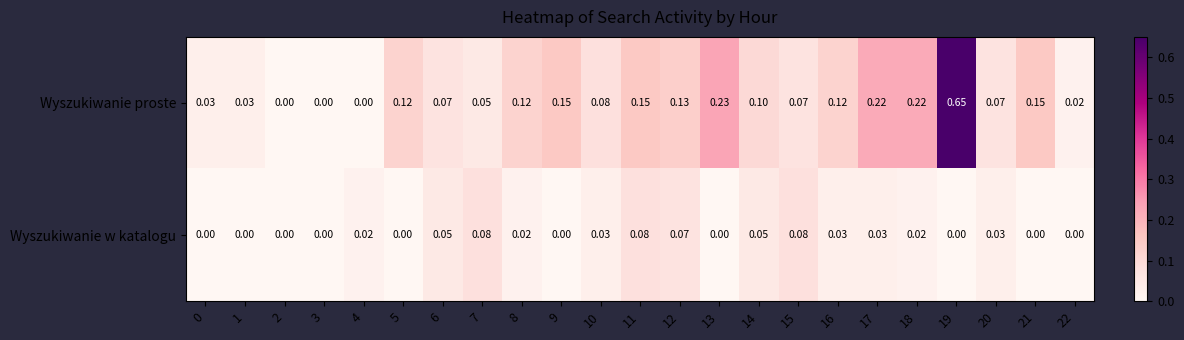

Which series has the largest total across all categories?

Wyszukiwanie proste